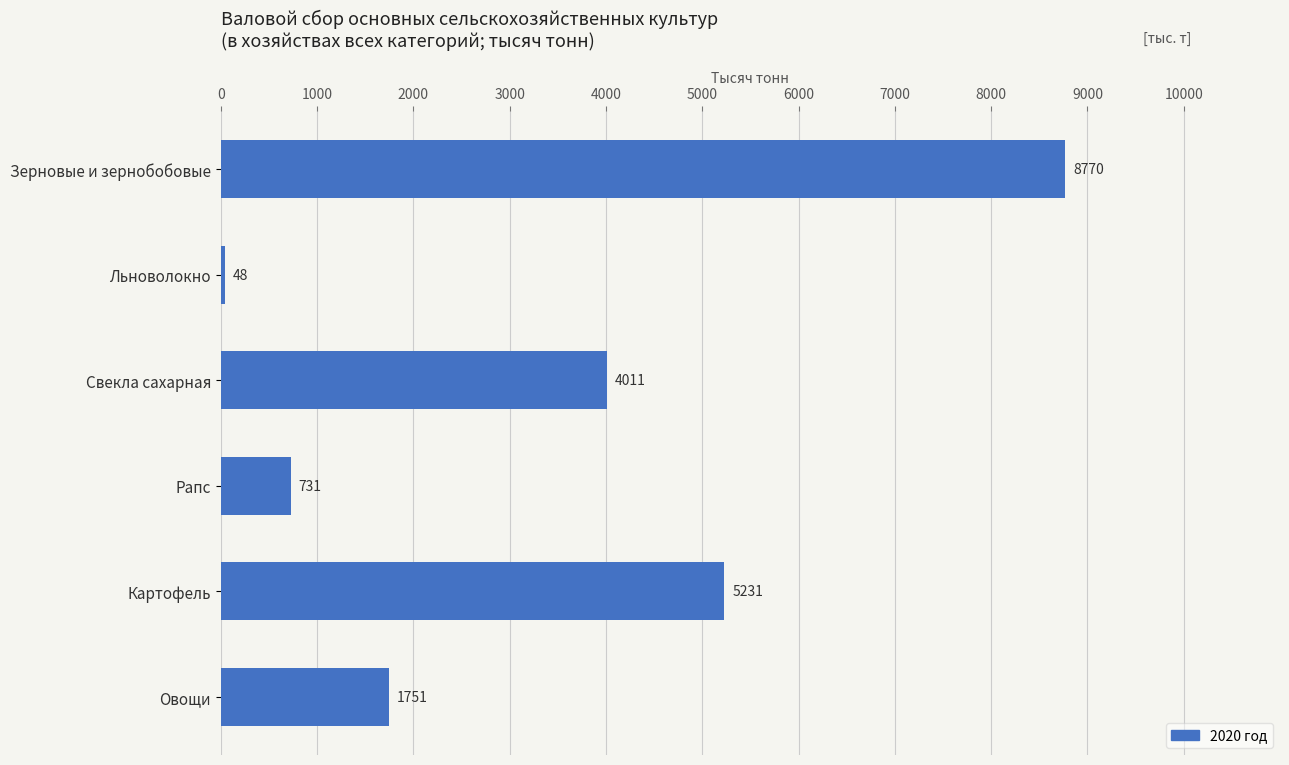

What is the difference between the maximum and minimum values?

8722